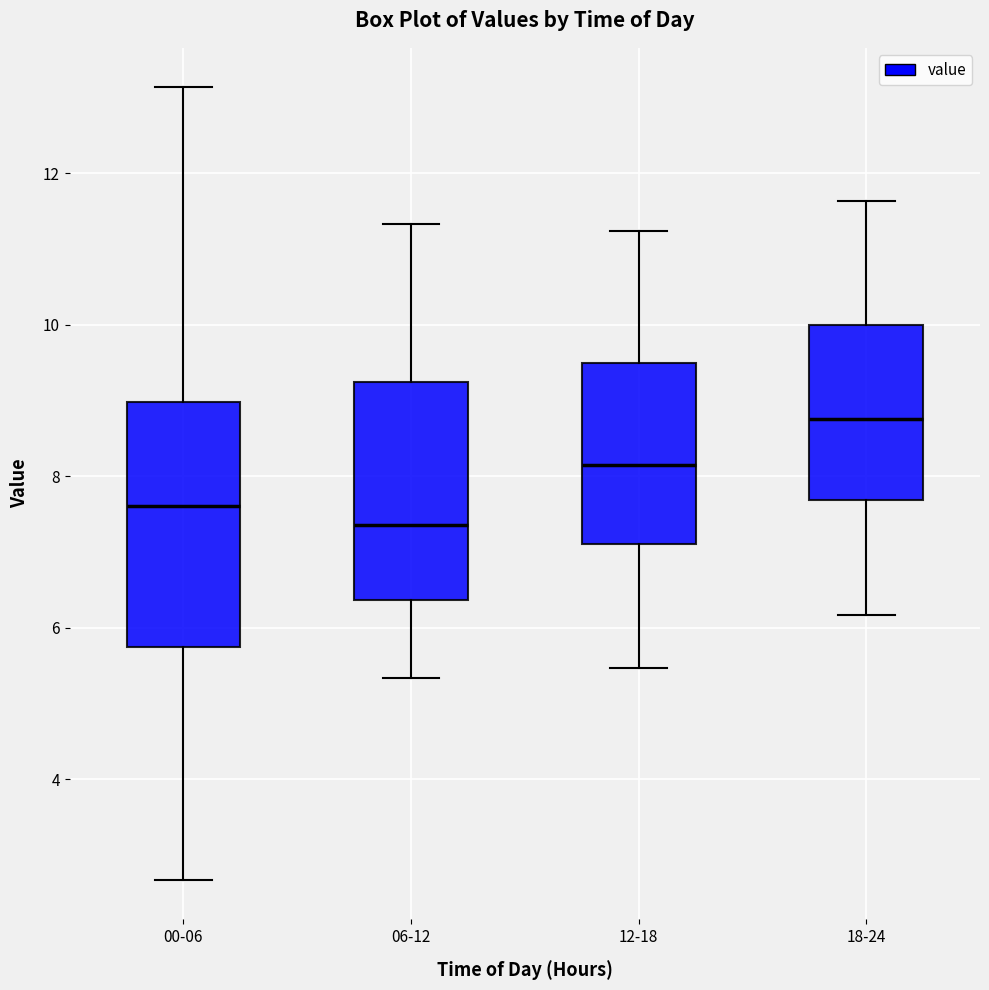

Reading left to right, transcribe this box plot: for each box, give where its median line is, the range the box spans, and where its two whiskers end, as read against the y-axis. The values are not printed on the chart, so give them approximately, as read against the axis.

00-06: median 7.6, box 5.8 to 9.0, whiskers 2.6 to 13.2
06-12: median 7.4, box 6.4 to 9.2, whiskers 5.4 to 11.4
12-18: median 8.2, box 7.2 to 9.4, whiskers 5.4 to 11.2
18-24: median 8.8, box 7.6 to 10.0, whiskers 6.2 to 11.6